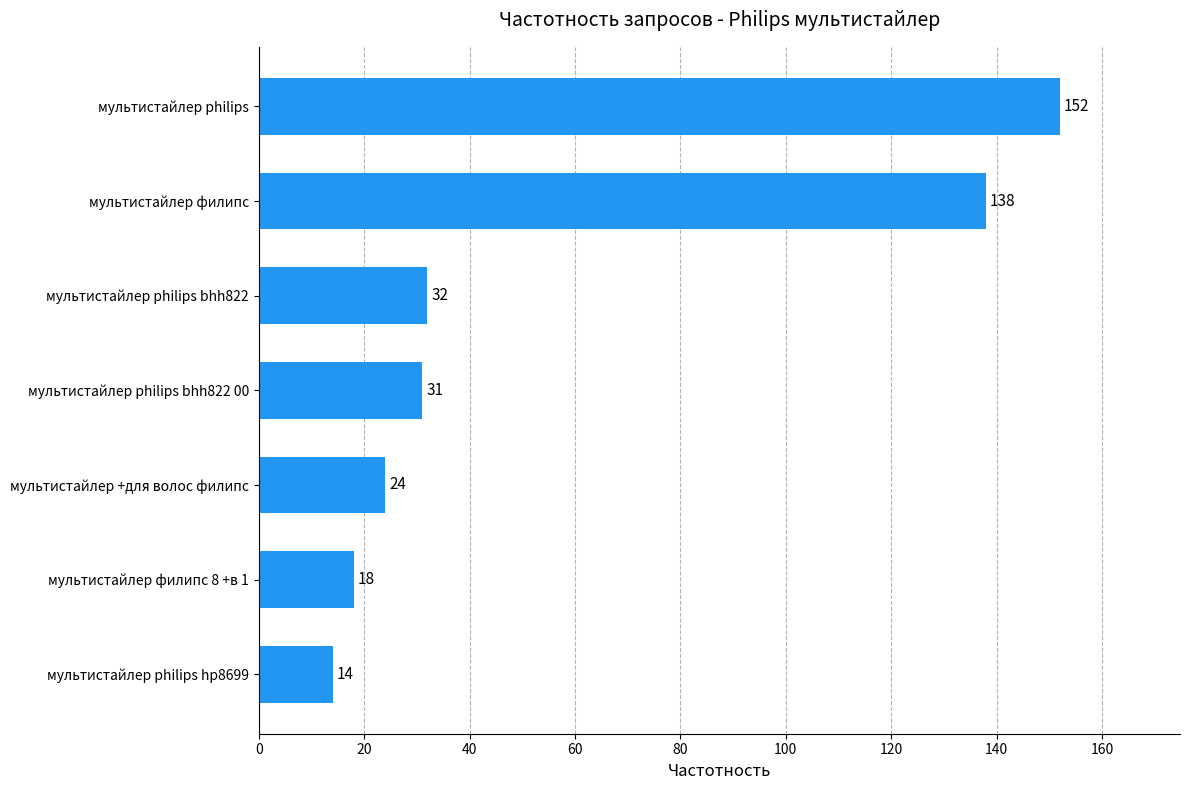

What is the smallest value displayed?

14